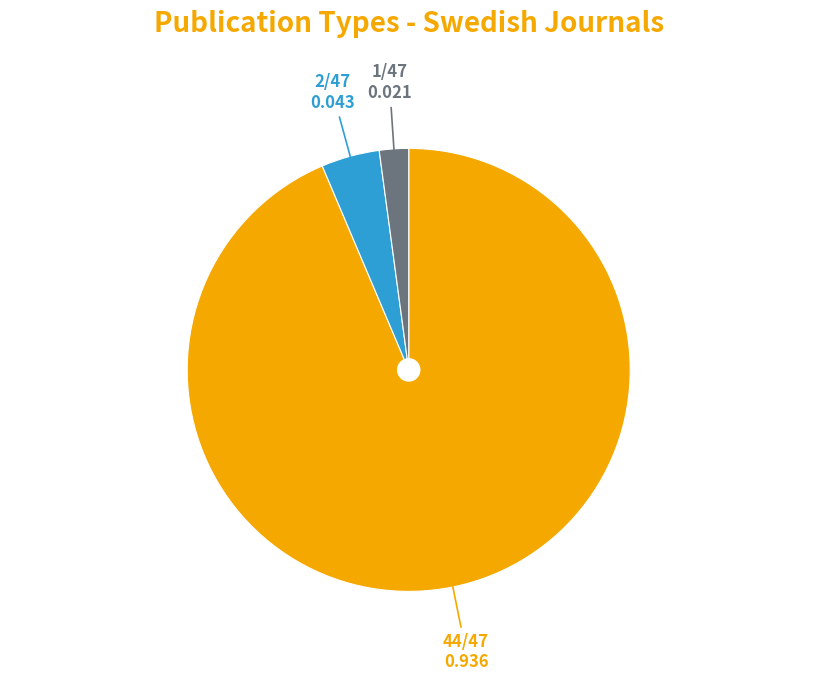

Is there a majority slice in this chart?

Yes